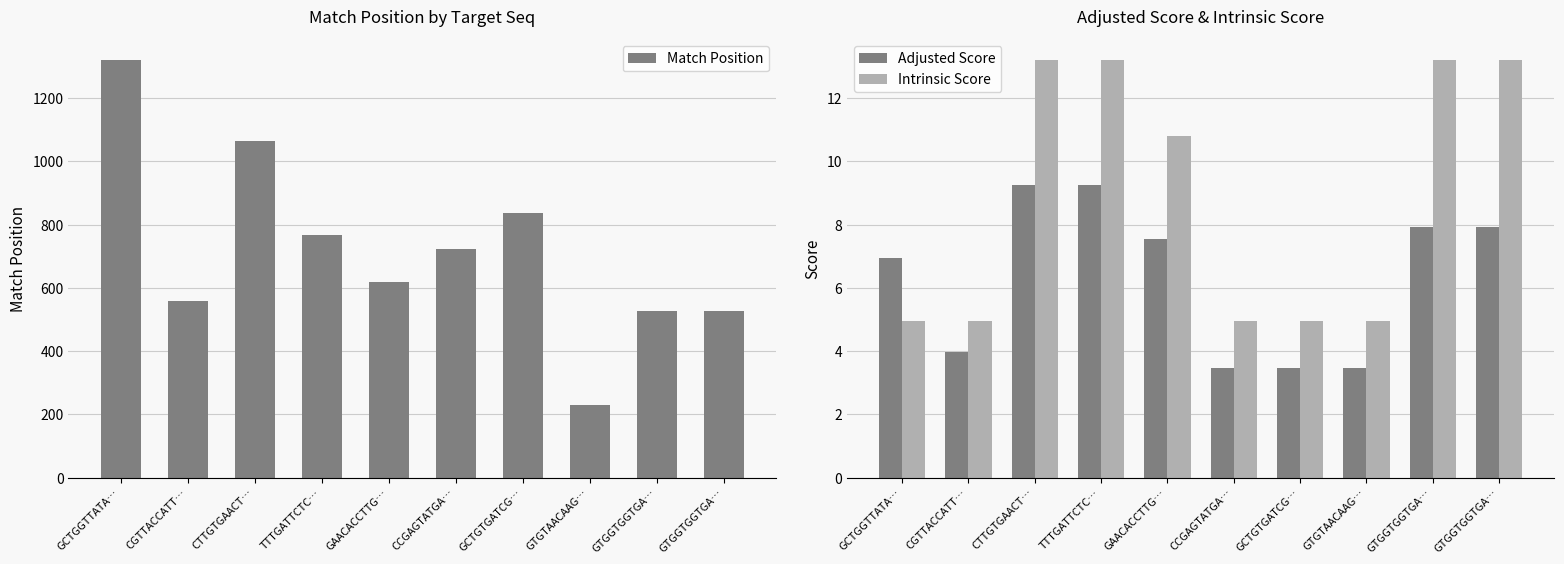

Rank the categories by Intrinsic Score value from highest to lowest.

CTTGTGAACT…, TTTGATTCTC…, GTGGTGGTGA…, GTGGTGGTGA…, GAACACCTTG…, GCTGGTTATA…, CGTTACCATT…, CCGAGTATGA…, GCTGTGATCG…, GTGTAACAAG…